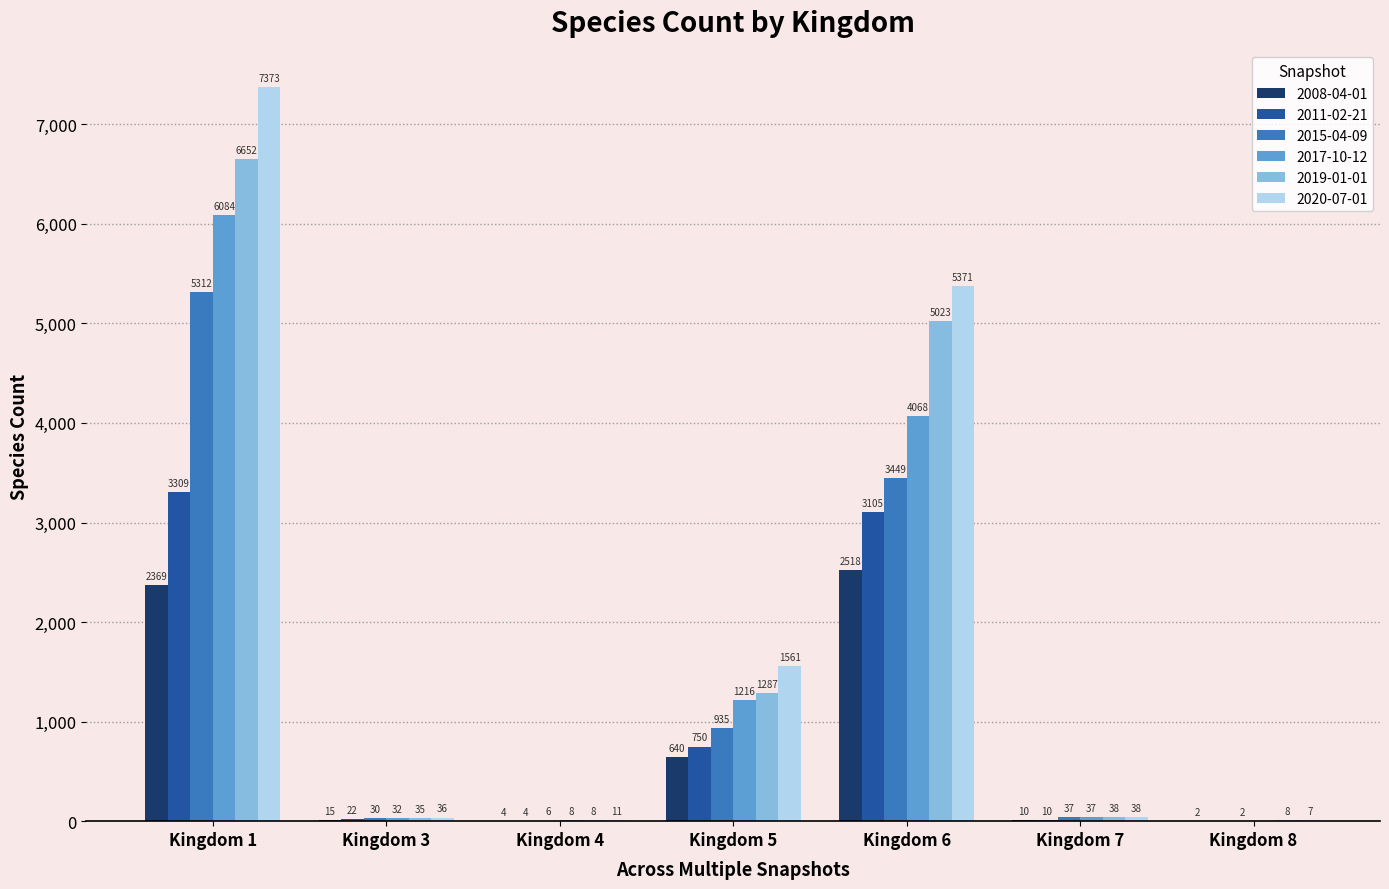

At which category does the chart reach its peak across all series?

Kingdom 1